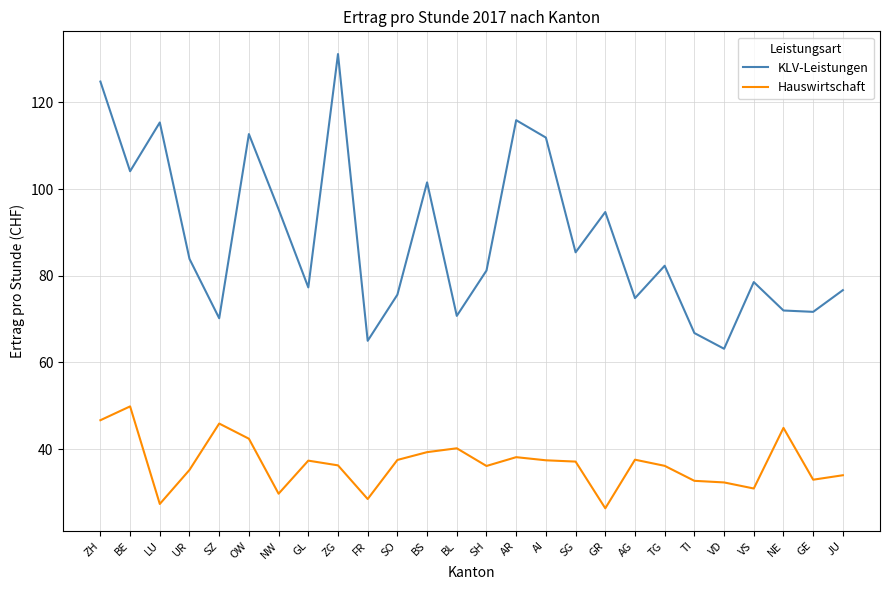

Is it true that Hauswirtschaft equals 32.9 at GE?

True